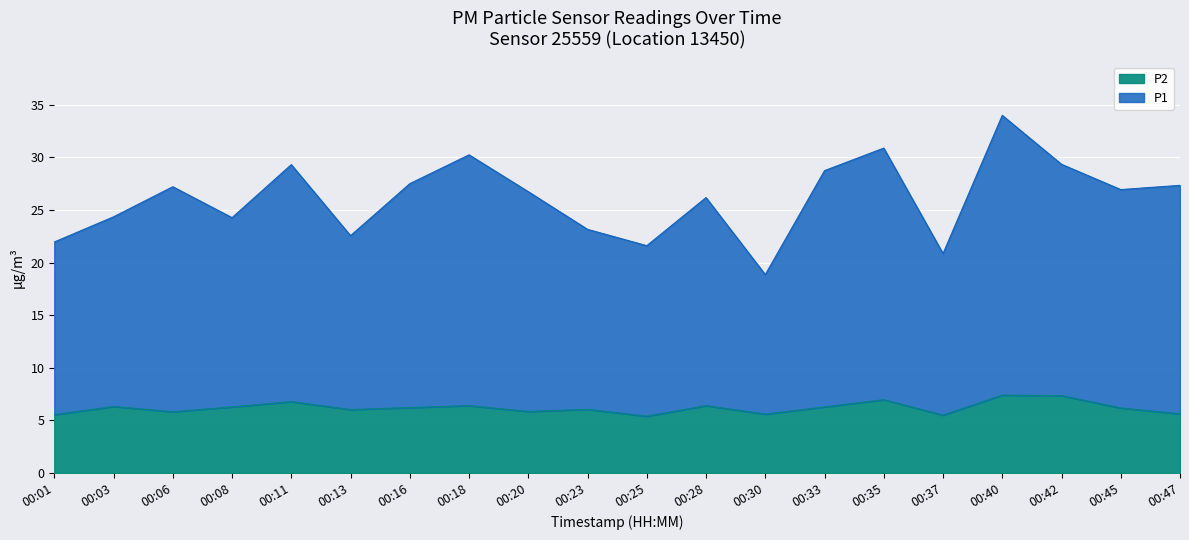

Which series changed the most between 00:16 and 00:42?

P1